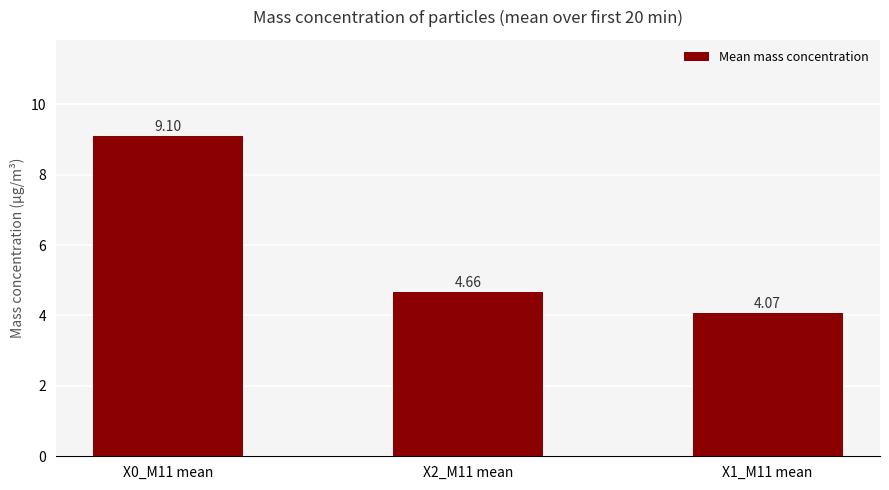

What is the difference between the values at X1_M11 mean and X0_M11 mean?

5.0